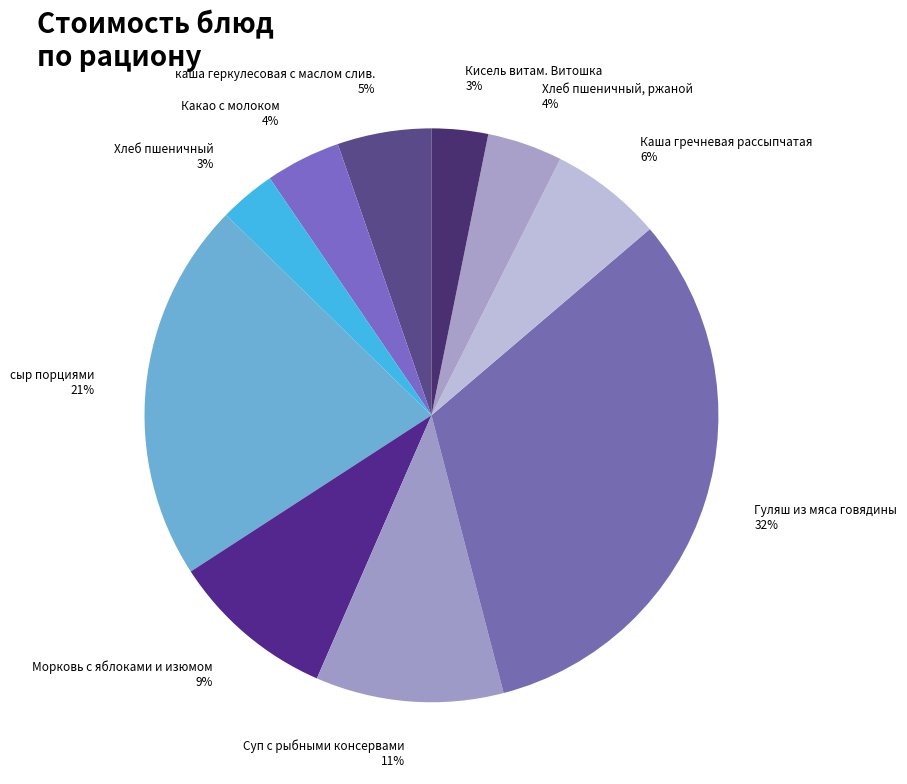

Which category has the biggest portion of the pie?

Гуляш из мяса говядины 32%